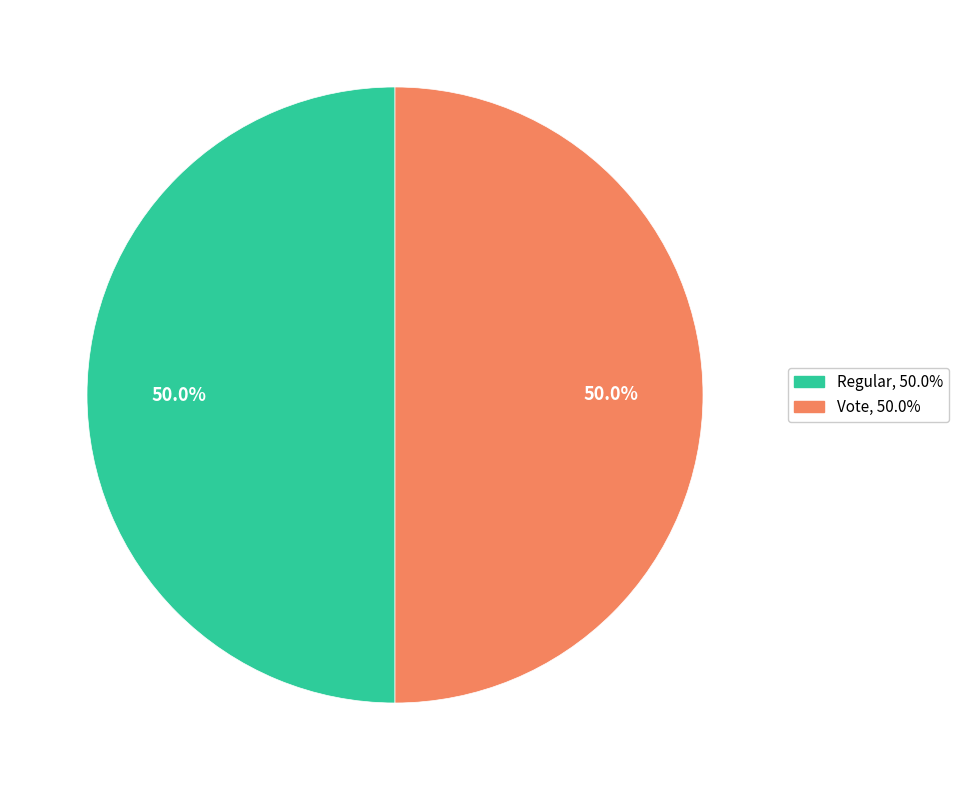

Count the number of slices in the pie.

2